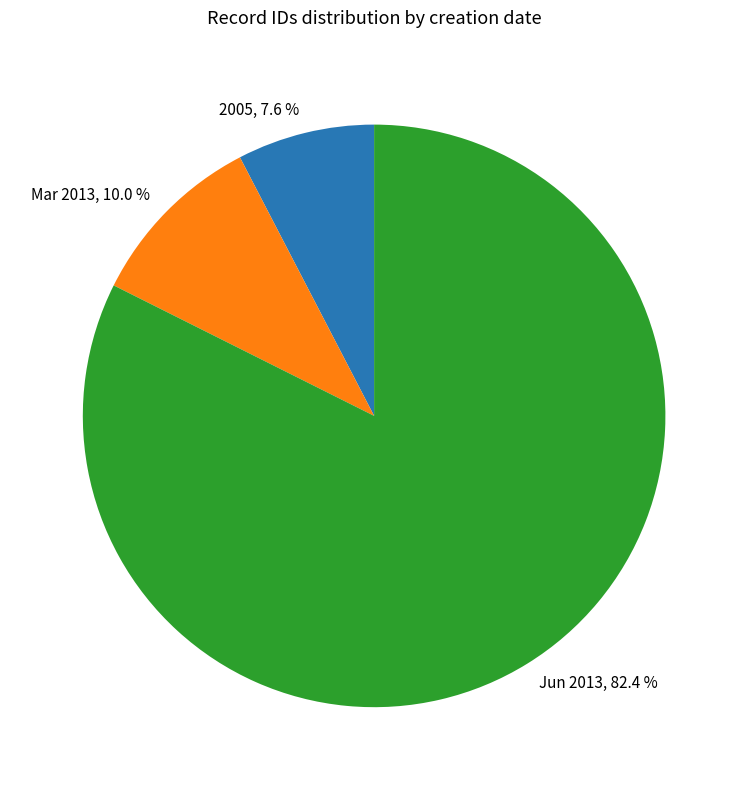

Which has a higher value, Mar 2013 or 2005?

Mar 2013